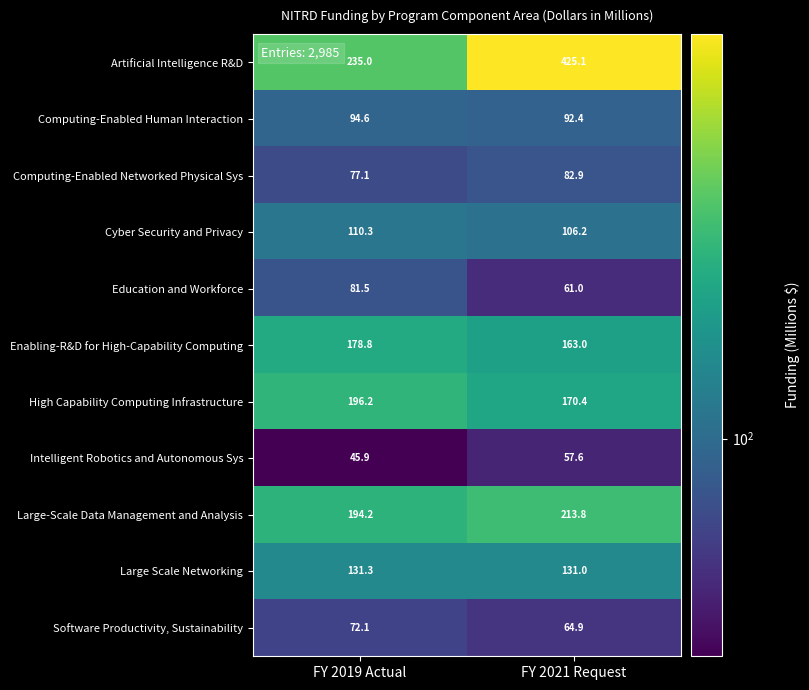

At which label does Intelligent Robotics and Autonomous Sys first exceed 57?

FY 2021 Request